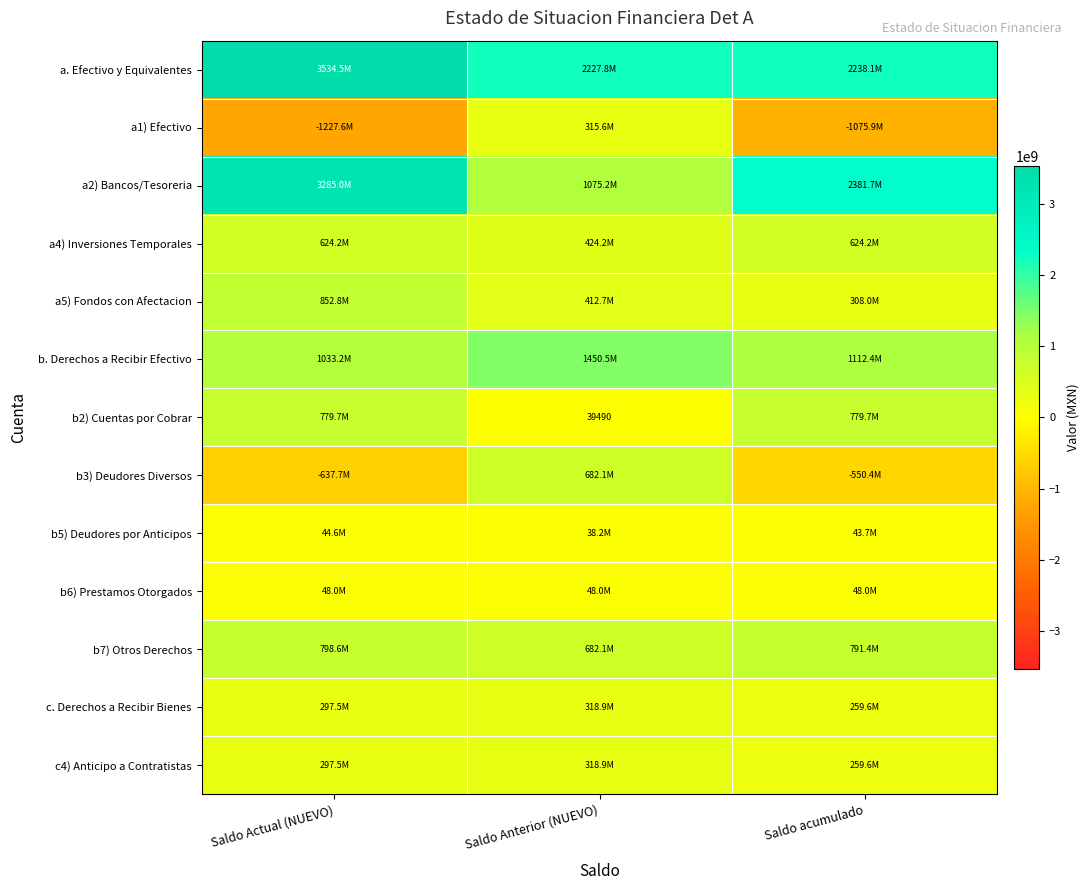

What is the maximum value shown in the chart?

3534513636.7